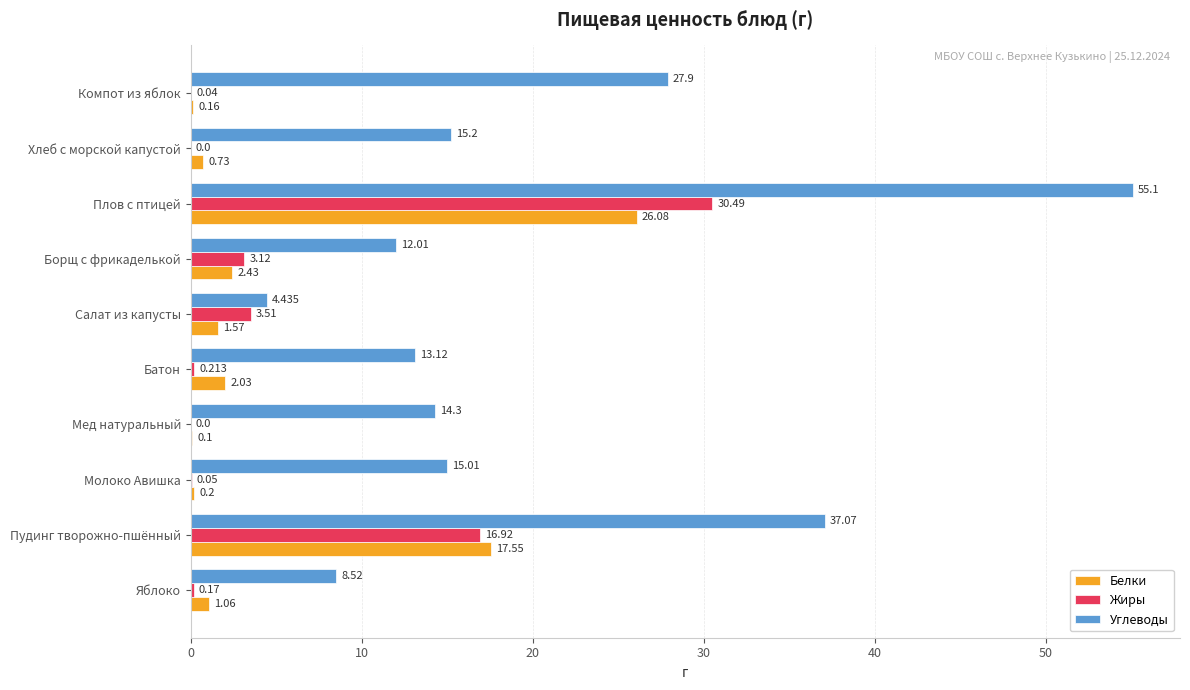

At which label is Белки closest to 13?

Пудинг творожно-пшённый